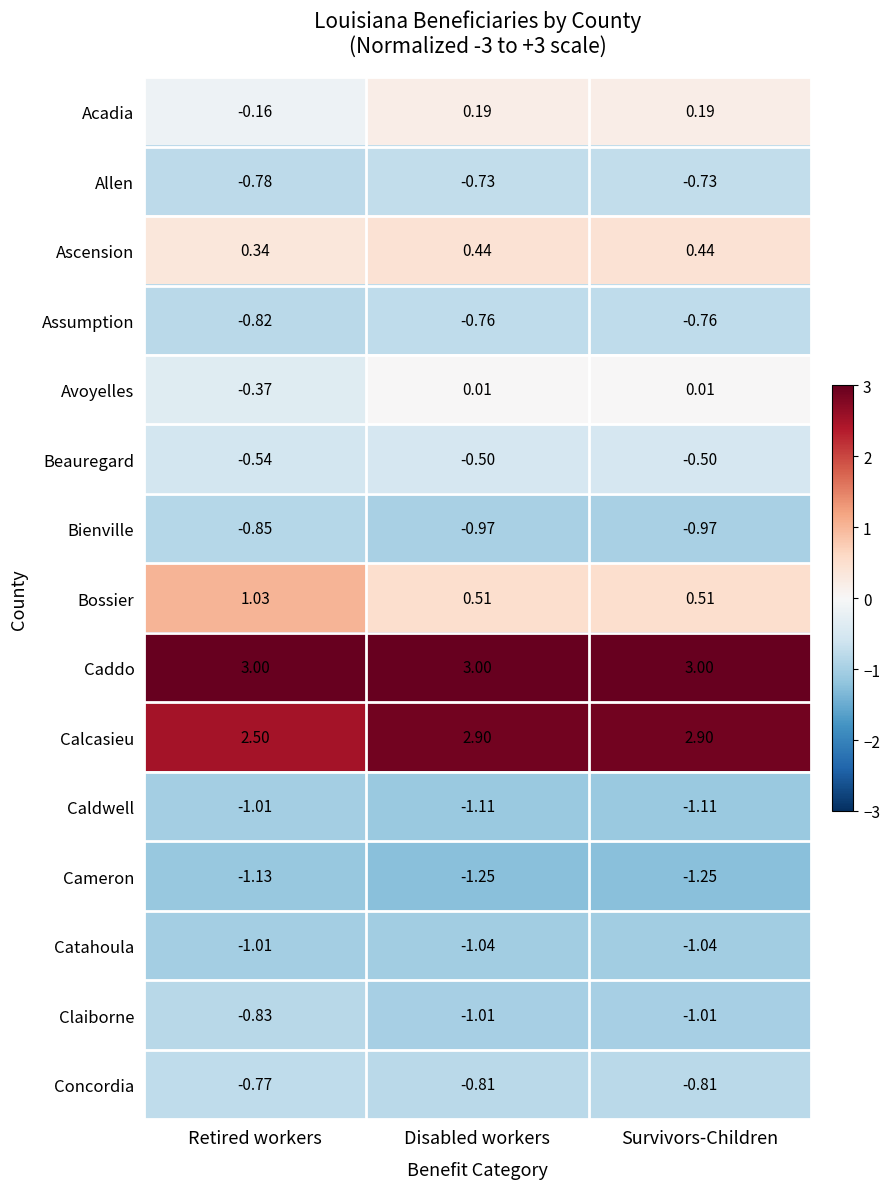

Which series has the largest range (max minus min)?

Bossier